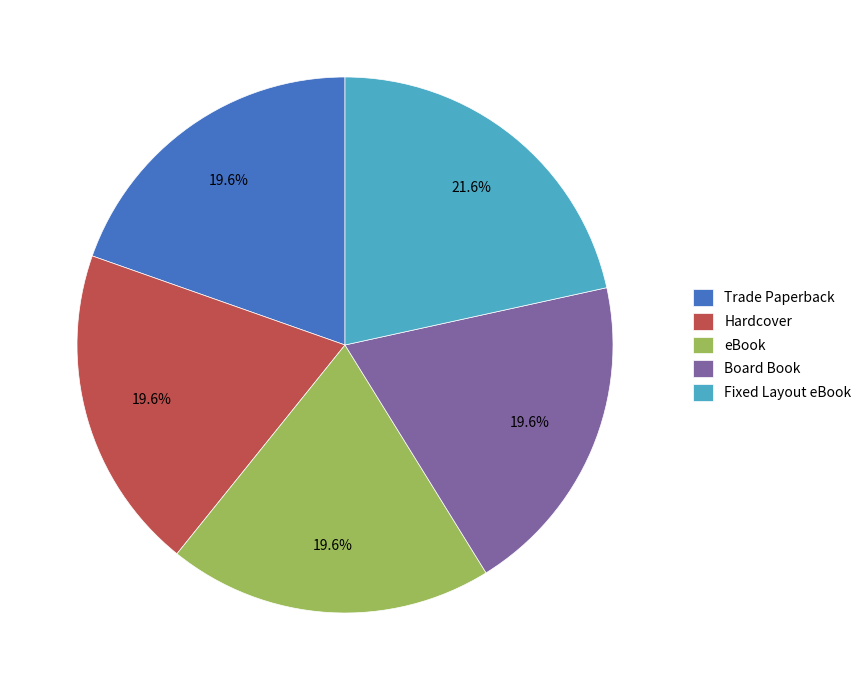

What is the largest slice in the pie chart?

Fixed Layout eBook